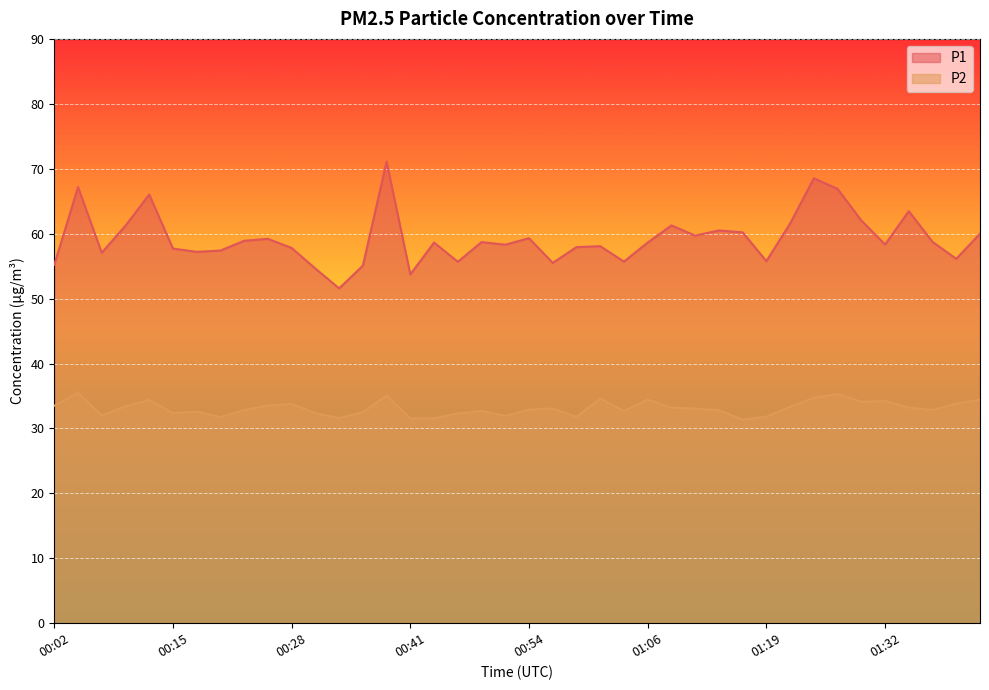

What is the highest value of the P1 series?

71.1